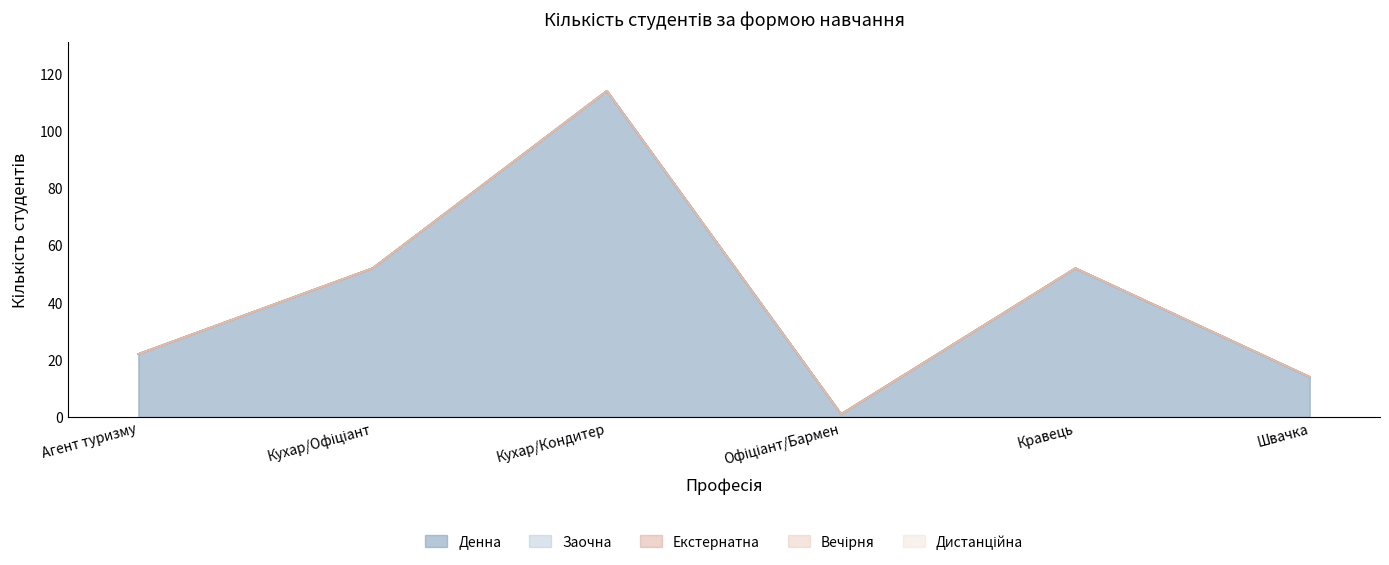

Reading right to left, list all the values displayed in this chart.

Денна: 8263 Швачка=14	7433 Кравець=52	5123 Офіціант / 5123 Бармен=1	5122 Кухар / 7412 Кондитер=114	5122 Кухар / 5123 Офіціант=52	4221 Агент з організації туризму / 4222=22
Заочна: 8263 Швачка=0	7433 Кравець=0	5123 Офіціант / 5123 Бармен=0	5122 Кухар / 7412 Кондитер=0	5122 Кухар / 5123 Офіціант=0	4221 Агент з організації туризму / 4222=0
Екстернатна: 8263 Швачка=0	7433 Кравець=0	5123 Офіціант / 5123 Бармен=0	5122 Кухар / 7412 Кондитер=0	5122 Кухар / 5123 Офіціант=0	4221 Агент з організації туризму / 4222=0
Вечірня: 8263 Швачка=0	7433 Кравець=0	5123 Офіціант / 5123 Бармен=0	5122 Кухар / 7412 Кондитер=0	5122 Кухар / 5123 Офіціант=0	4221 Агент з організації туризму / 4222=0
Дистанційна: 8263 Швачка=0	7433 Кравець=0	5123 Офіціант / 5123 Бармен=0	5122 Кухар / 7412 Кондитер=0	5122 Кухар / 5123 Офіціант=0	4221 Агент з організації туризму / 4222=0